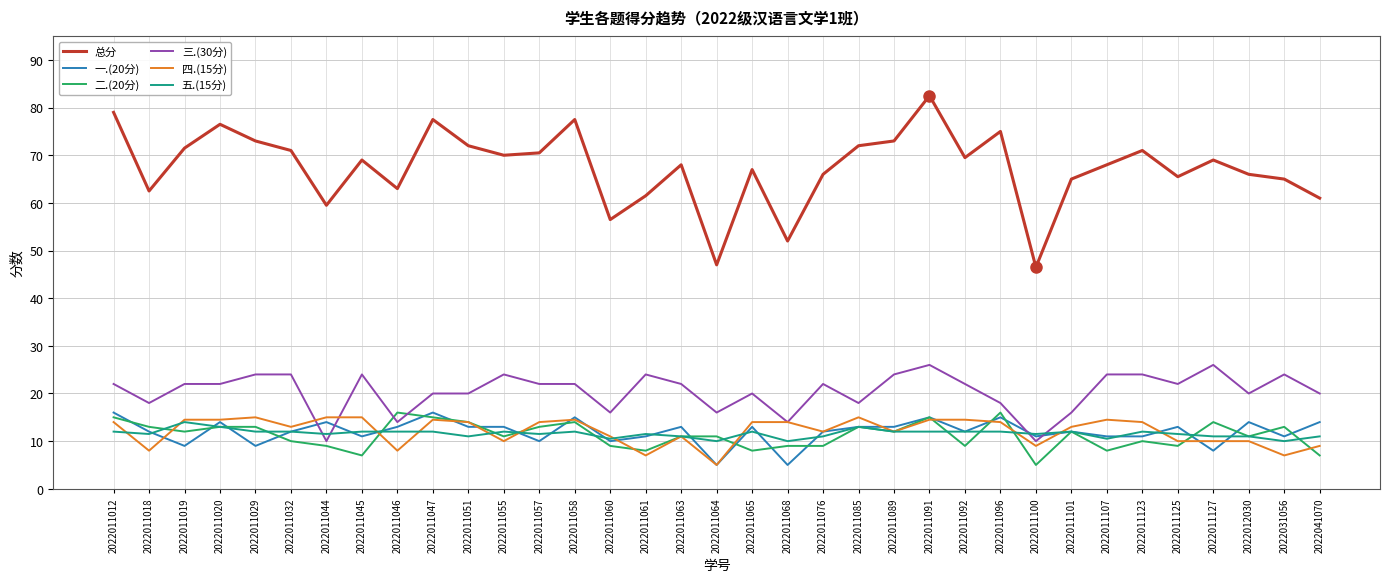

Which series has the largest range (max minus min)?

总分